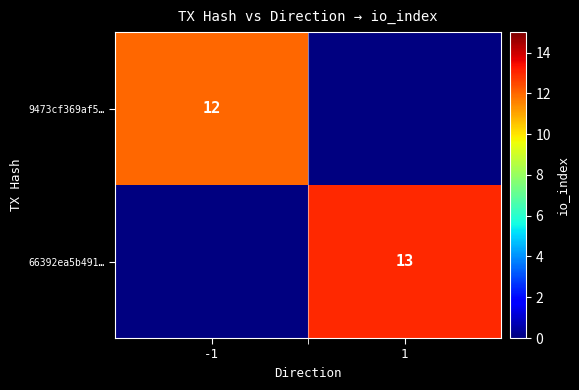

At how many categories does at least one series exceed 12?

1